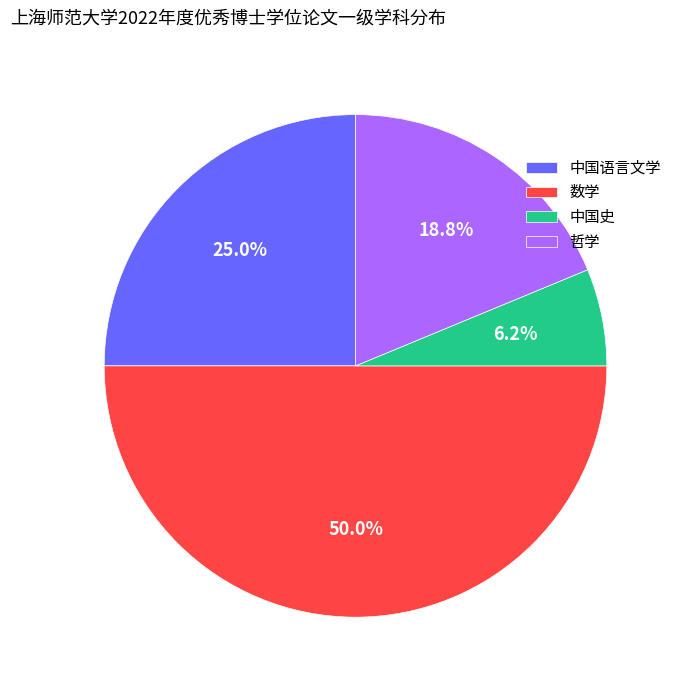

Count the number of slices in the pie.

4